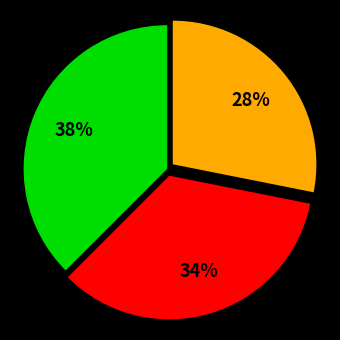

To the nearest percent, what is the average slice percentage?

33%